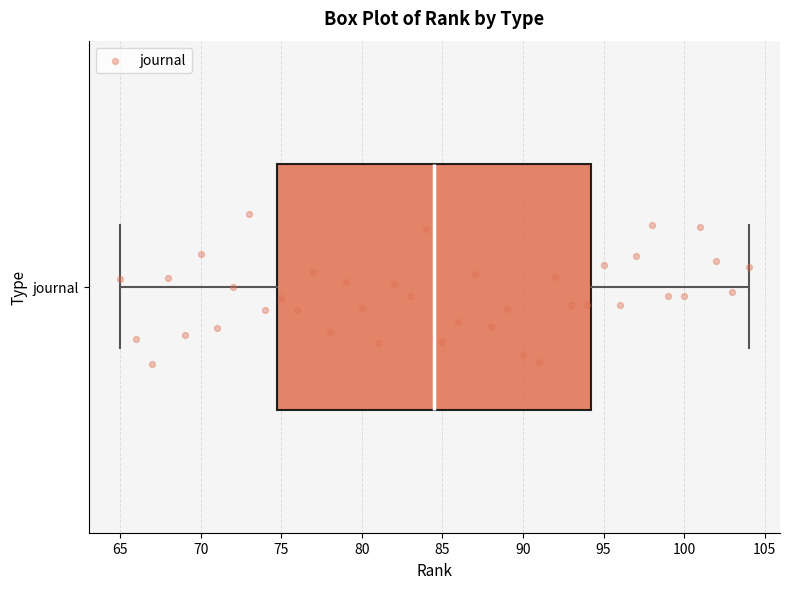

Where does the left whisker of the box for journal end on the x-axis? The values are not printed on the chart, so give them approximately, as read against the axis.

65.0